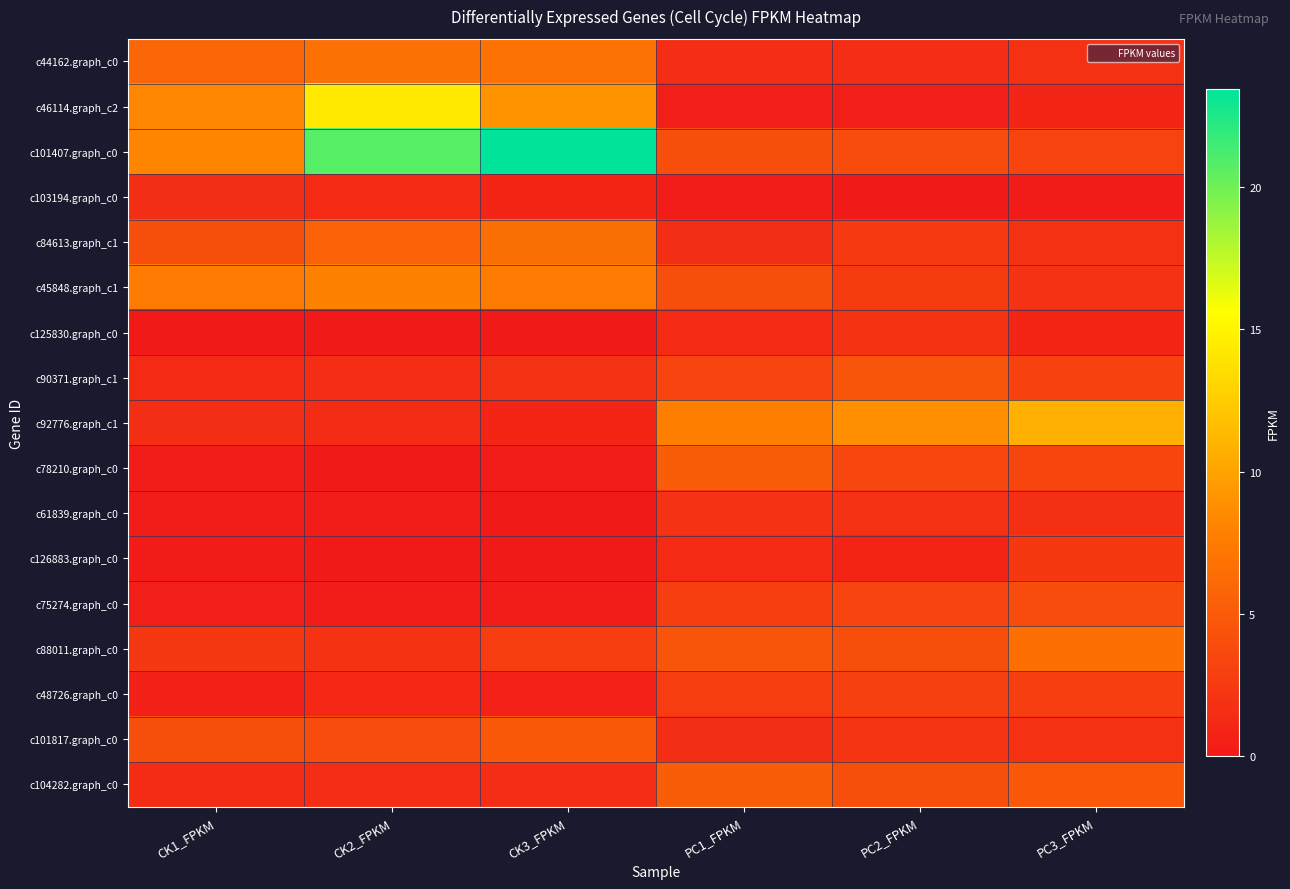

Which series changed the most between CK2_FPKM and CK3_FPKM?

c46114.graph_c2